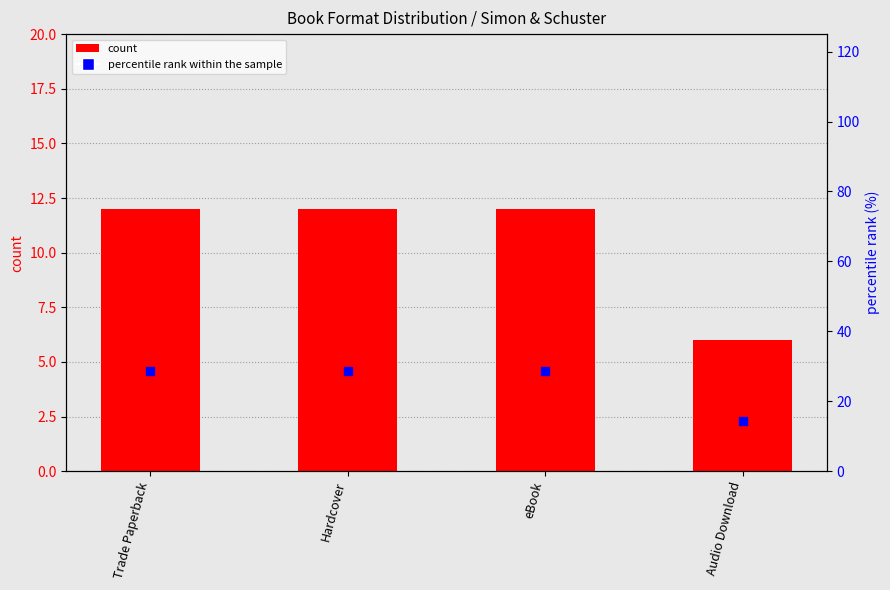

What are all the series names shown in the legend?

count, percentile rank within the sample